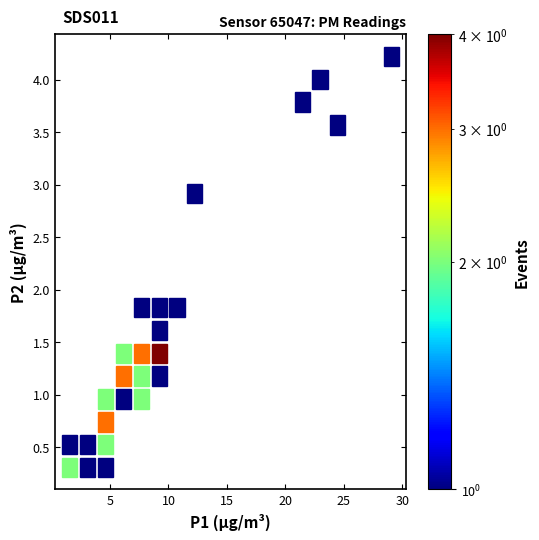

What Y value in the scatter plot is closest to 2?

1.9